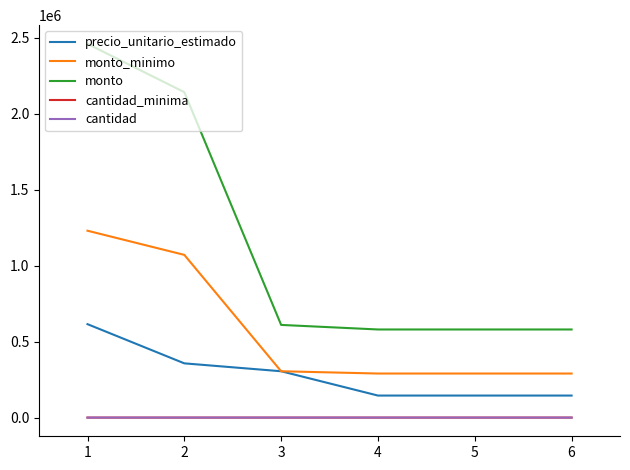

The value of precio_unitario_estimado at 3 is 515118. True or false?

False